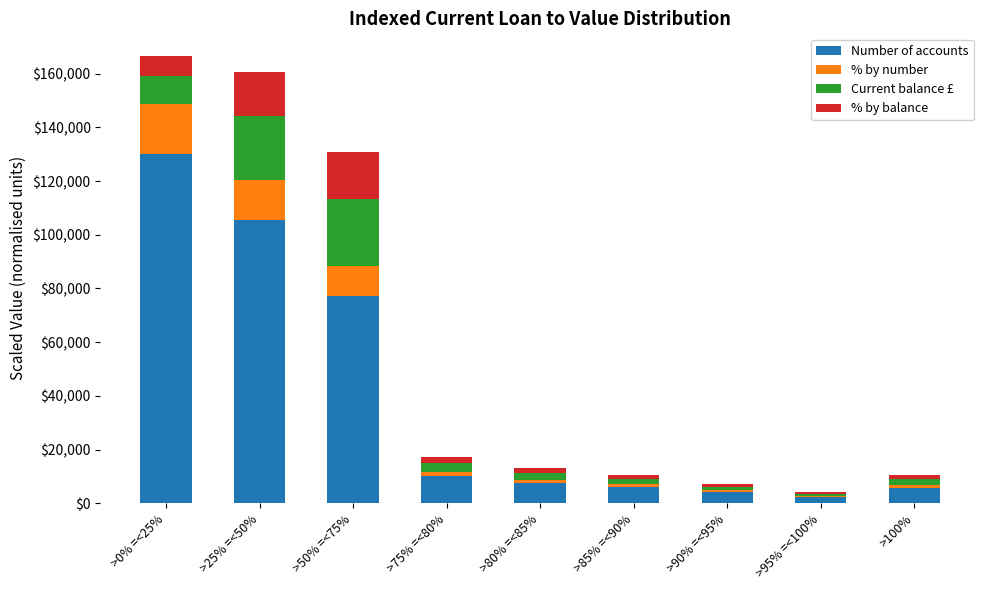

The value of Number of accounts at >90% =<95% is 4194.8. True or false?

True